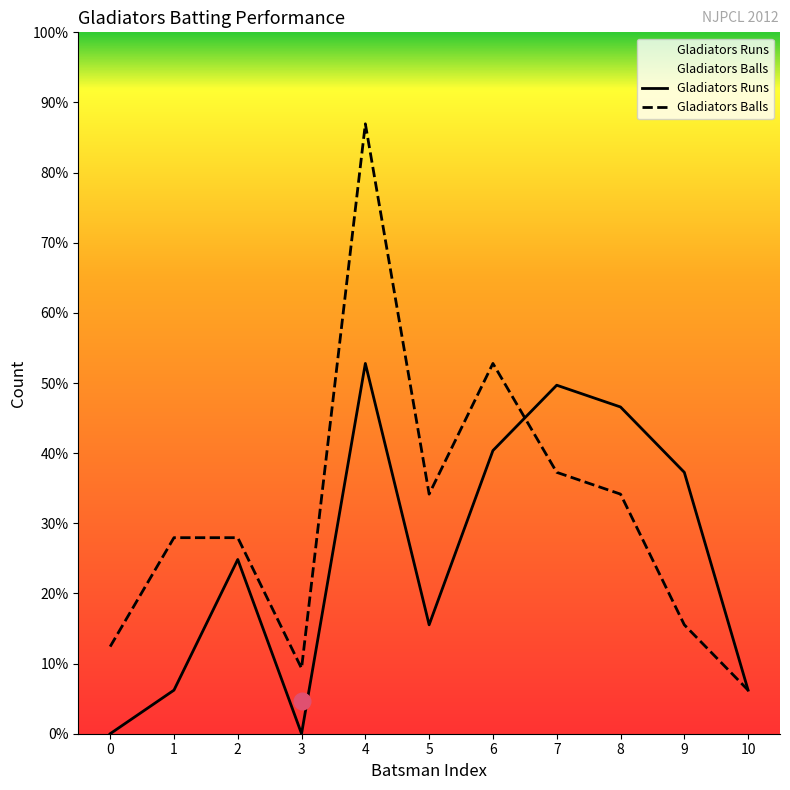

Reading left to right, what are all the values shown in this chart?

Gladiators Runs: 0	2	8	0	17	5	13	16	15	12	2
Gladiators Balls: 4	9	9	3	28	11	17	12	11	5	2